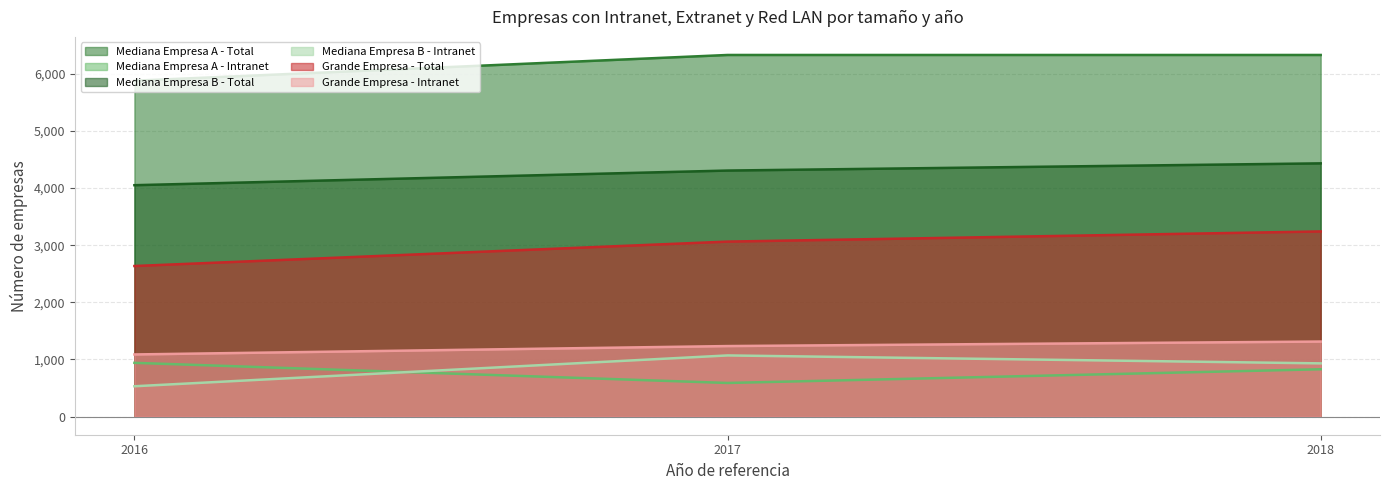

How many values in the Mediana Empresa B - Intranet series are below 931?

1